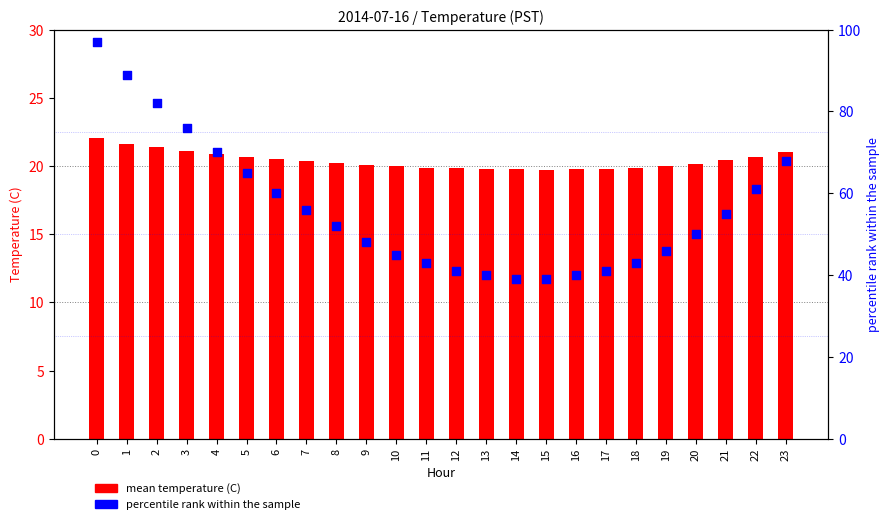

At how many categories does at least one series exceed 31?

24